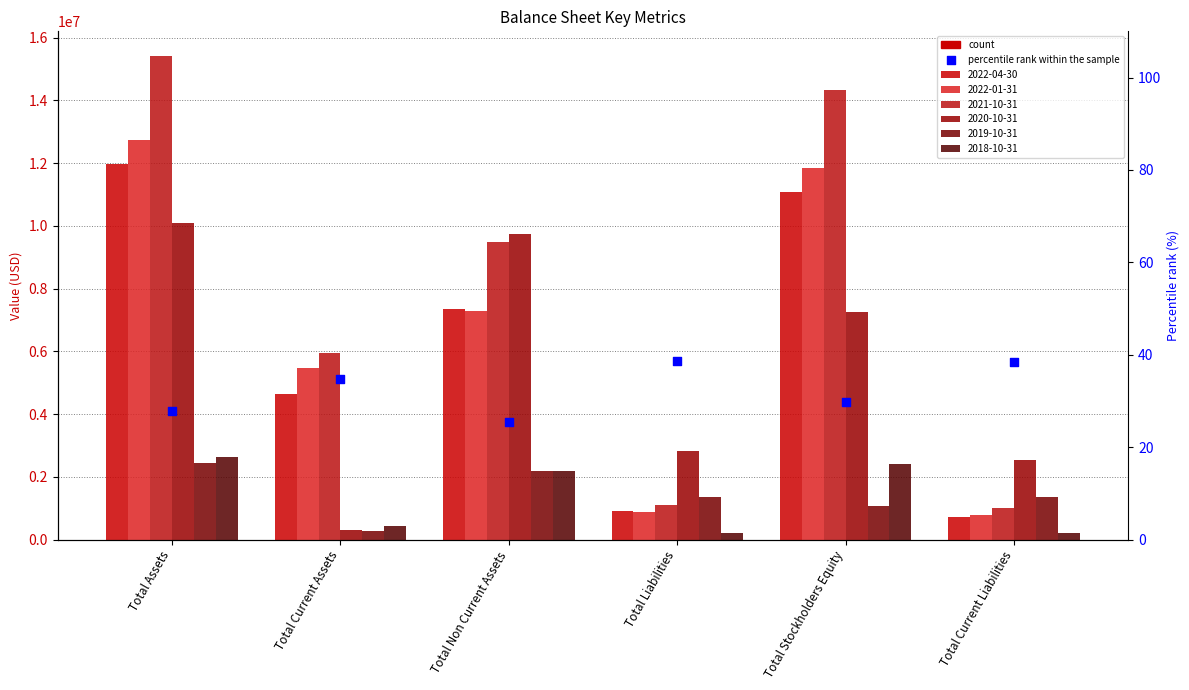

What is the change in value from Total Current Assets to Total Stockholders Equity?

-5.0